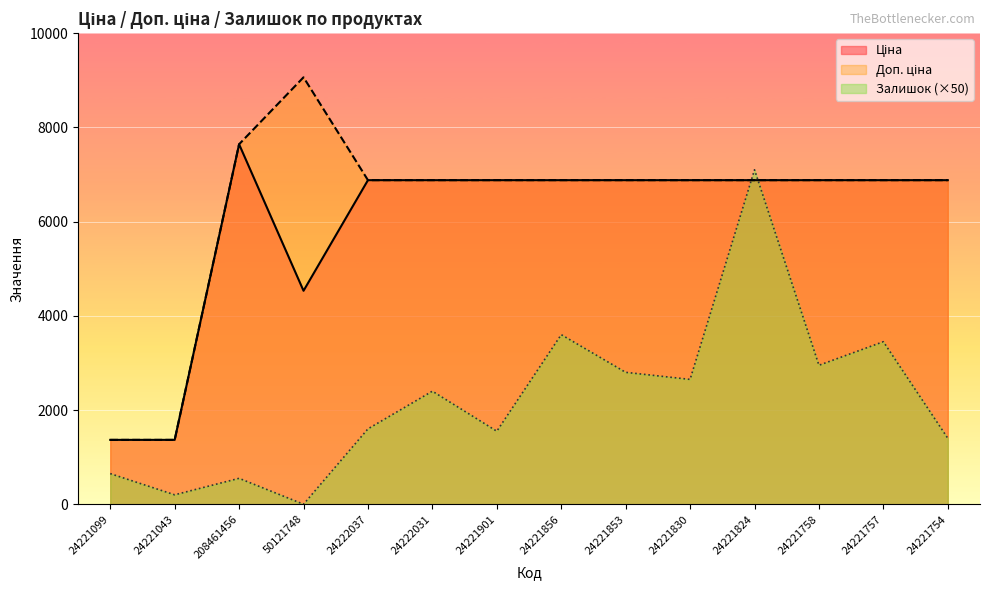

What position from the left is 24221830?

10